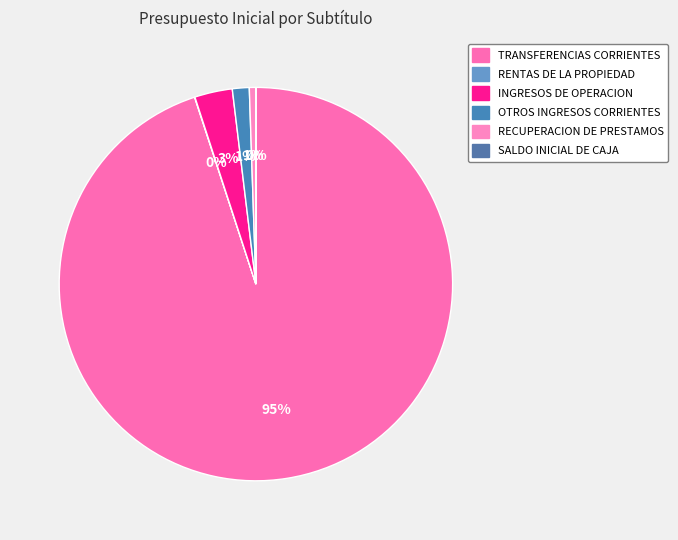

To the nearest percent, what percentage of the pie is RECUPERACION DE PRESTAMOS?

1%